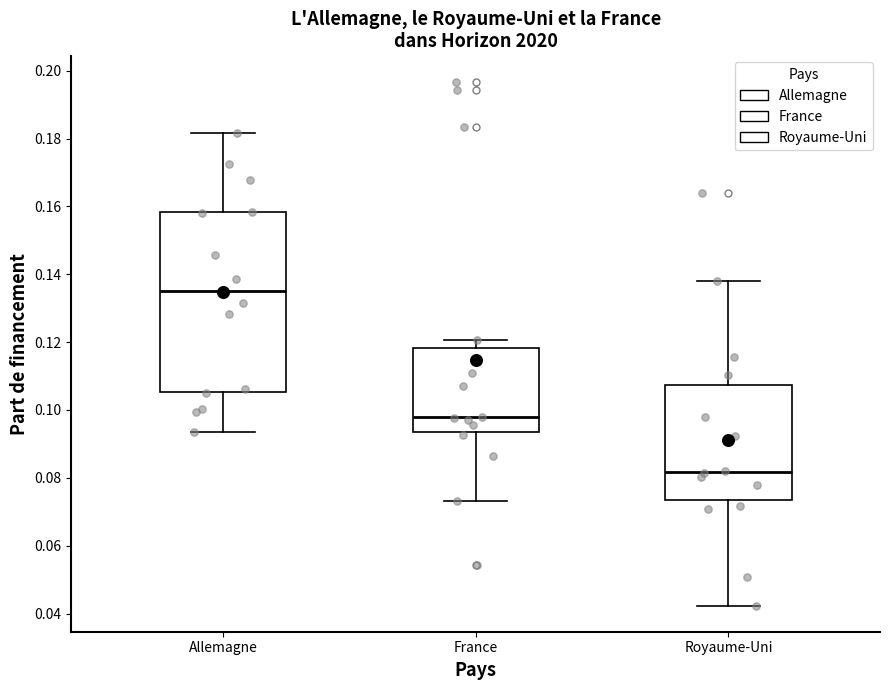

Which box is the tallest, from its lower edge to its upper edge?

Allemagne